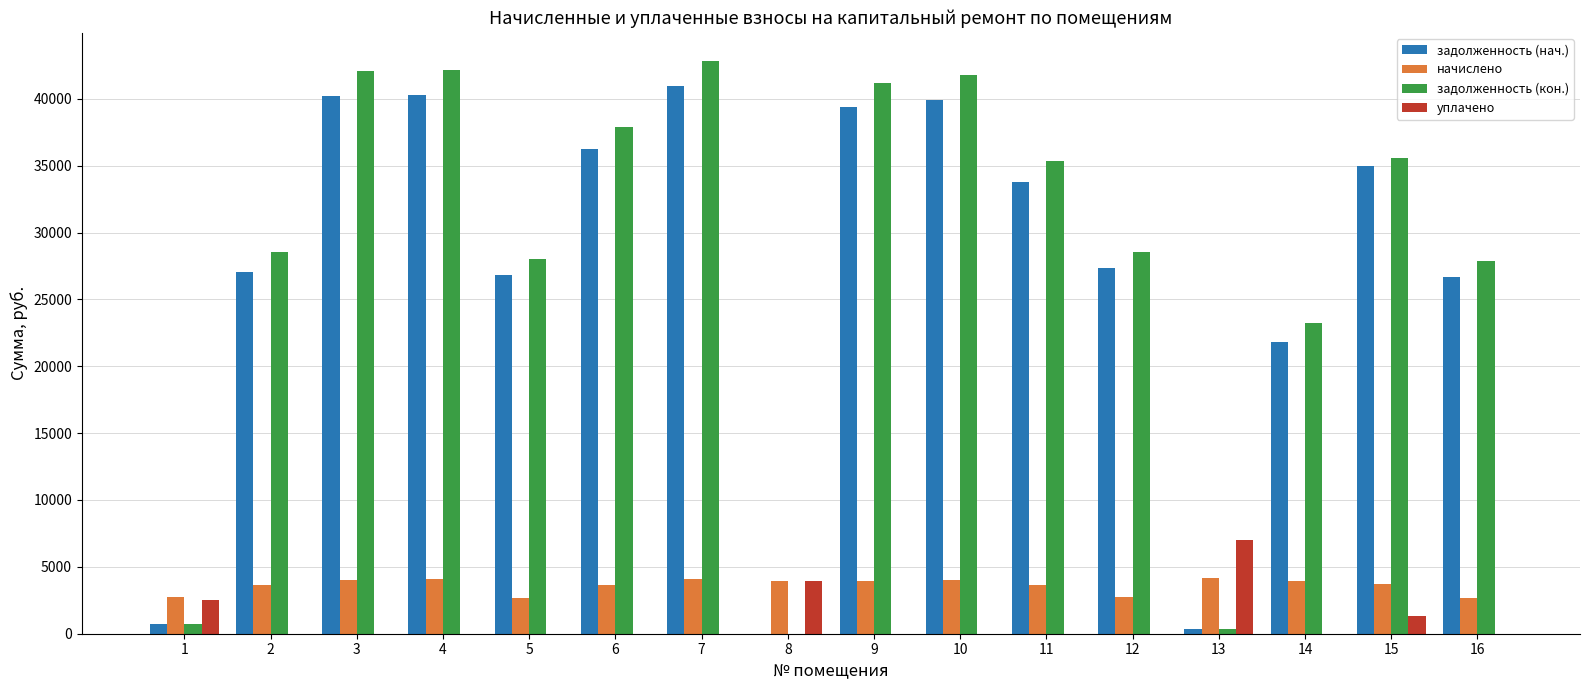

What is the sum of all начислено values?

57853.5